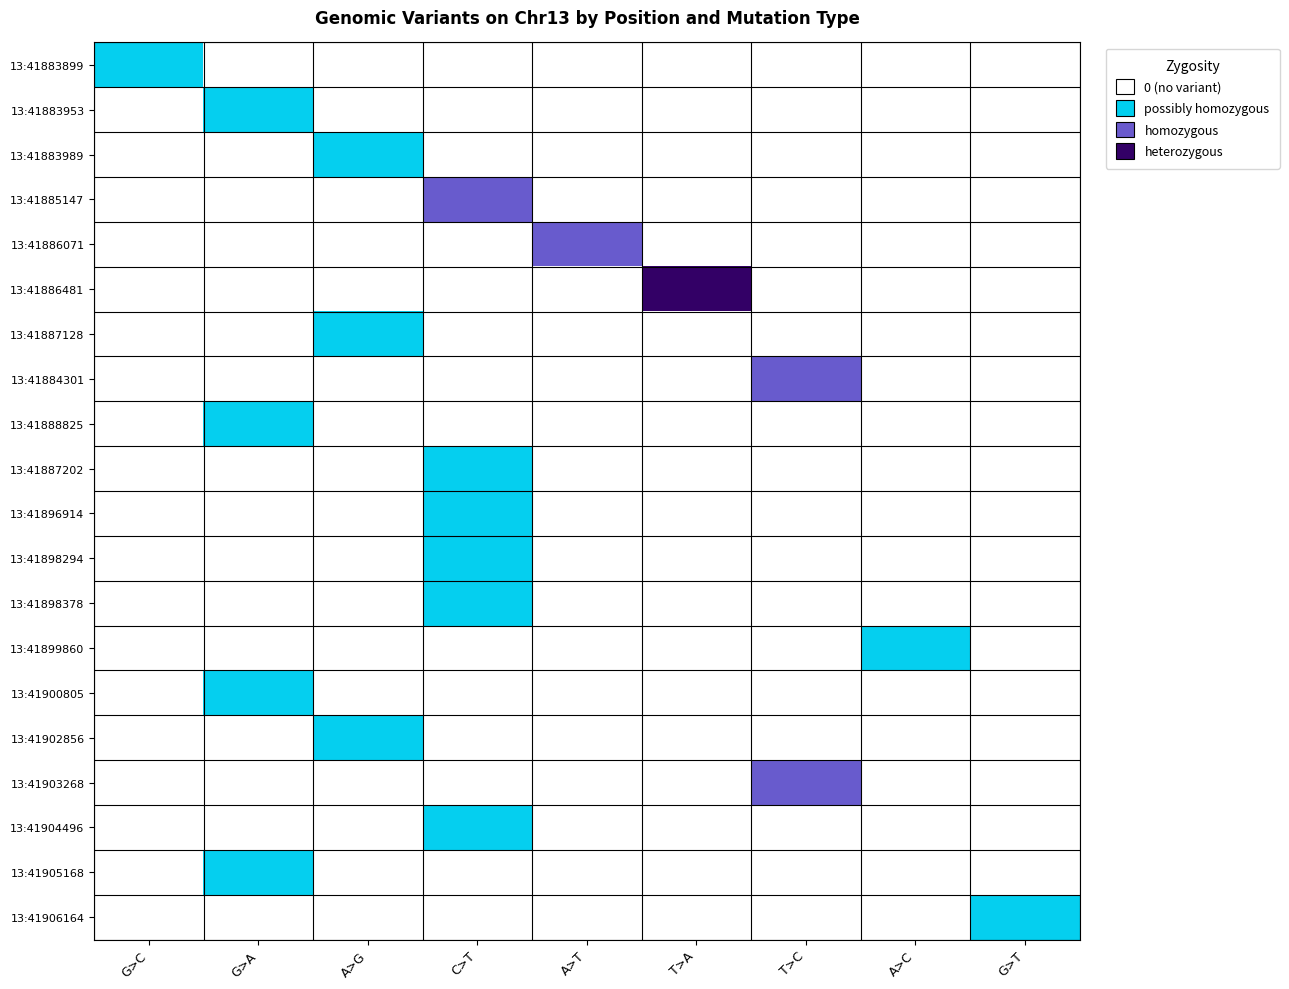

At A>G, list the series in order from largest to smallest.

13:41883989, 13:41887128, 13:41902856, 13:41883899, 13:41883953, 13:41885147, 13:41886071, 13:41886481, 13:41884301, 13:41888825, 13:41887202, 13:41896914, 13:41898294, 13:41898378, 13:41899860, 13:41900805, 13:41903268, 13:41904496, 13:41905168, 13:41906164